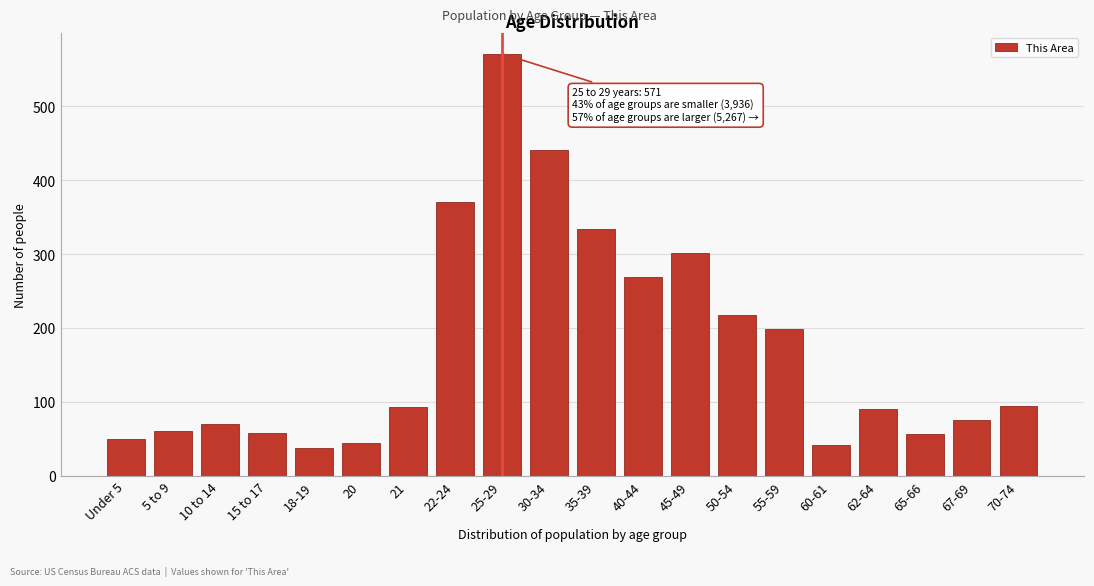

What is the average value?

174